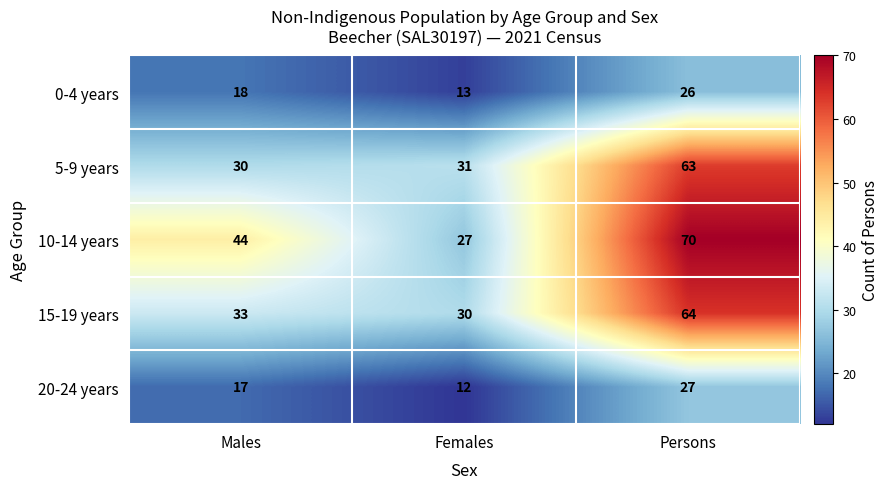

What is the difference between the 10-14 years values at Persons and Males?

26